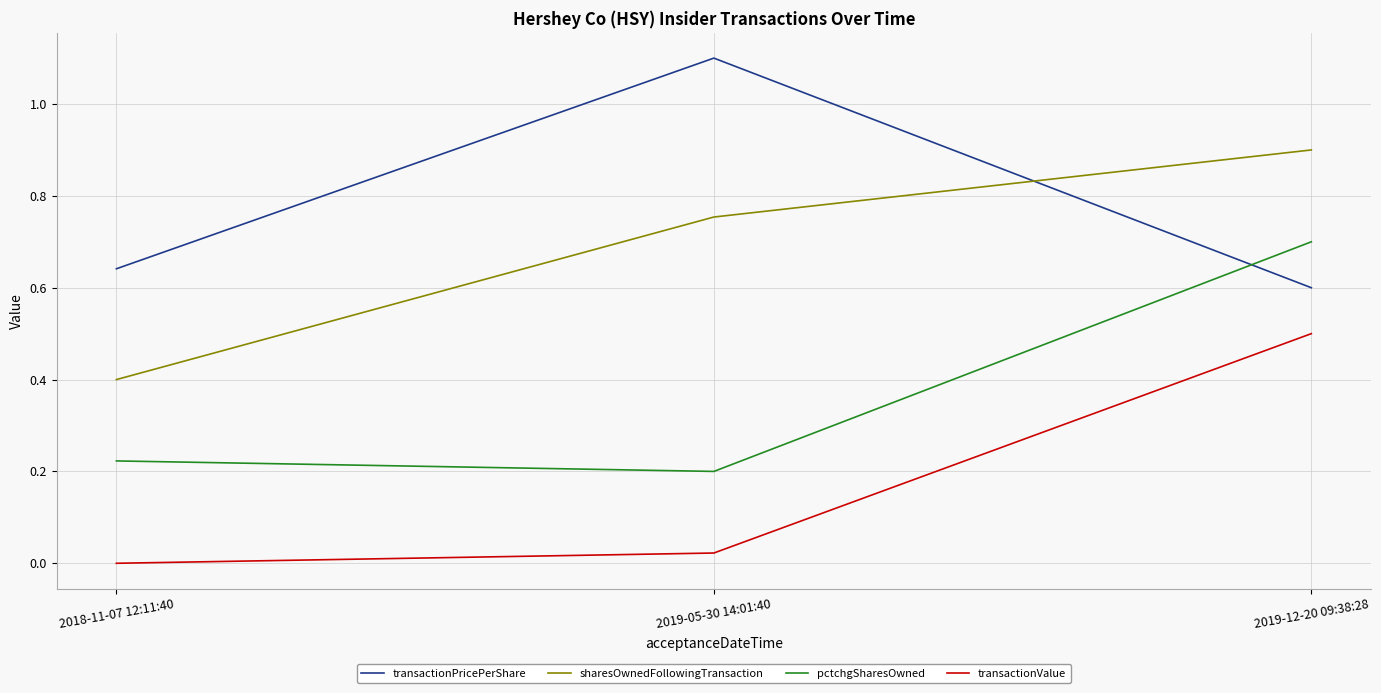

What is the total value across all series at 2018-11-07 12:11:40?

1.3